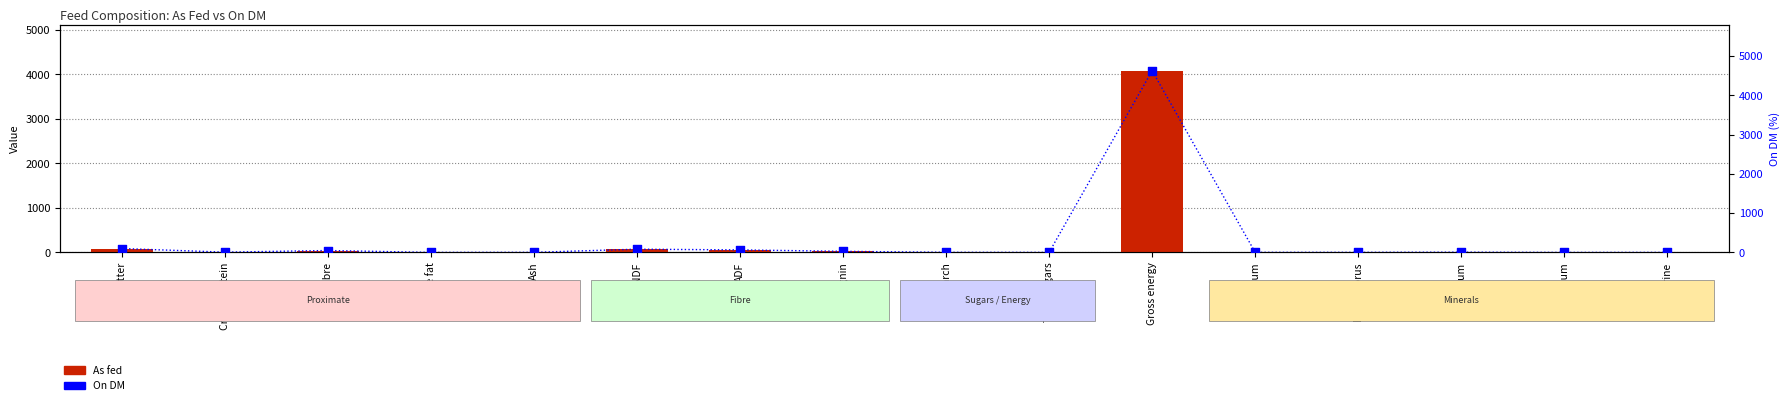

Which series has the largest Y range (max minus min)?

On DM